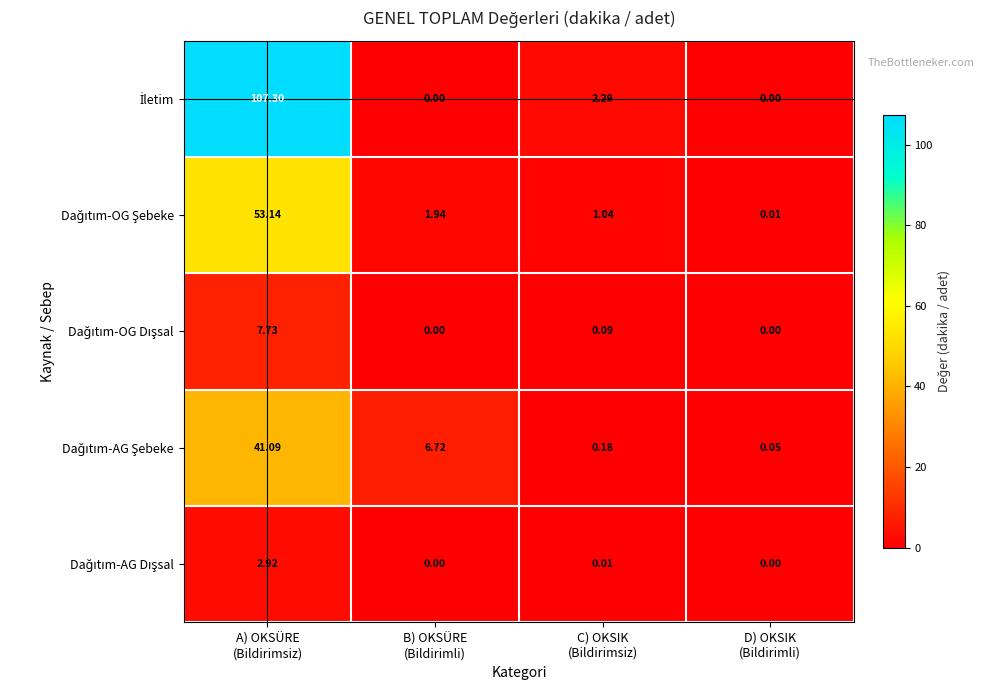

How many data points does each series have?

4